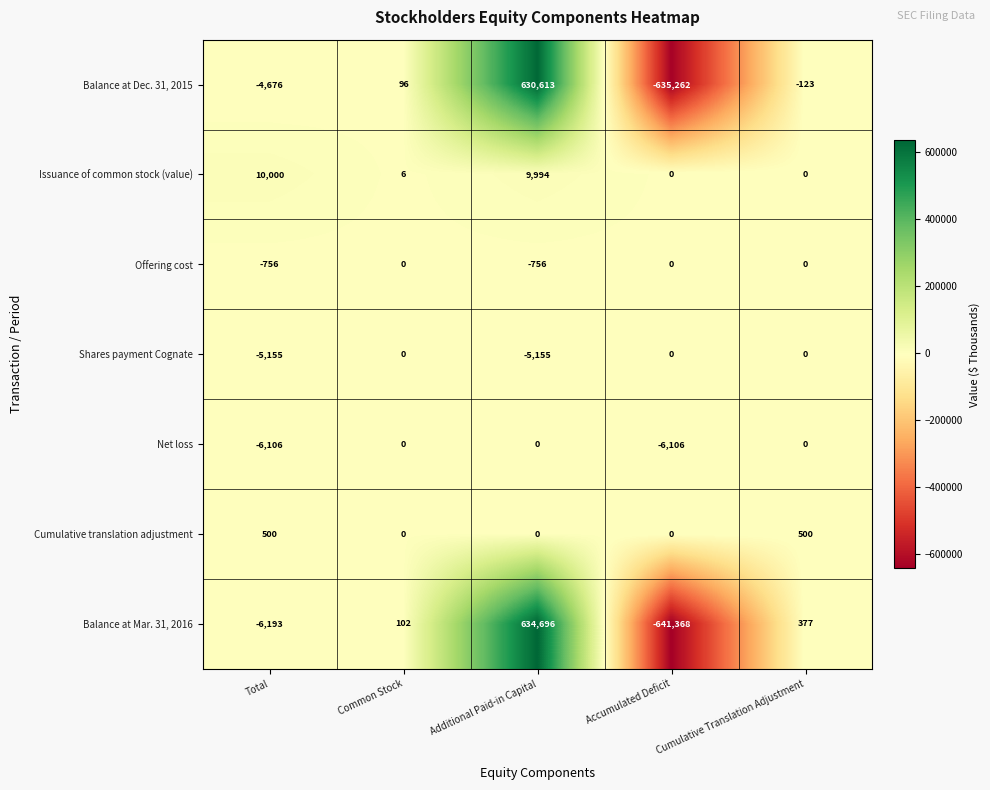

What is the difference between the maximum and second lowest values in the Net loss series?

6106